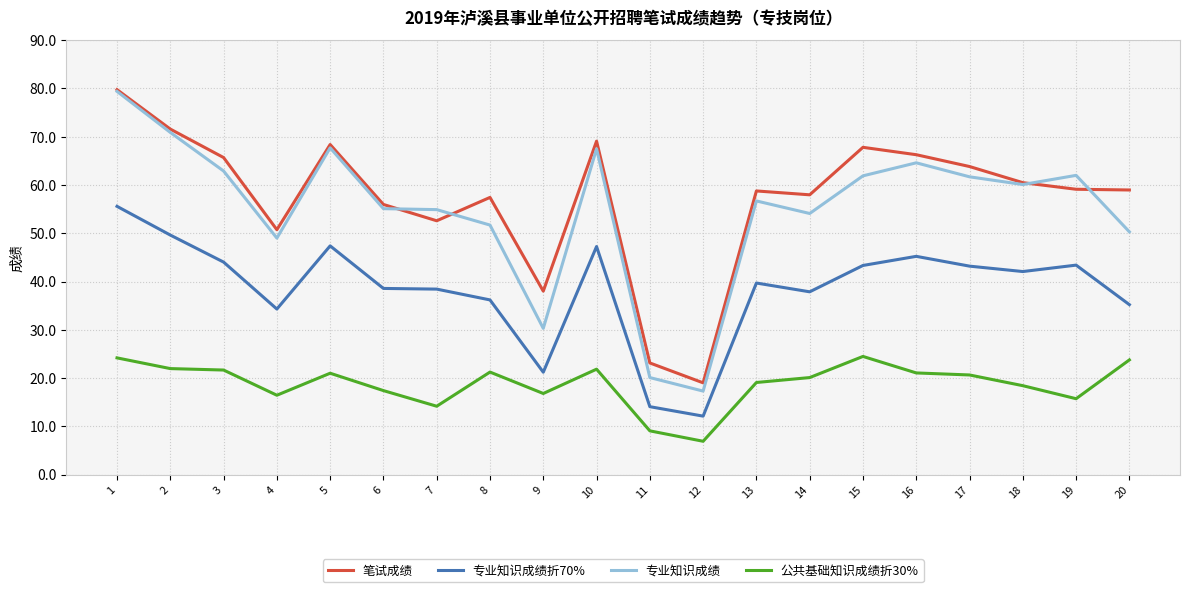

Count the number of categories in the chart.

20